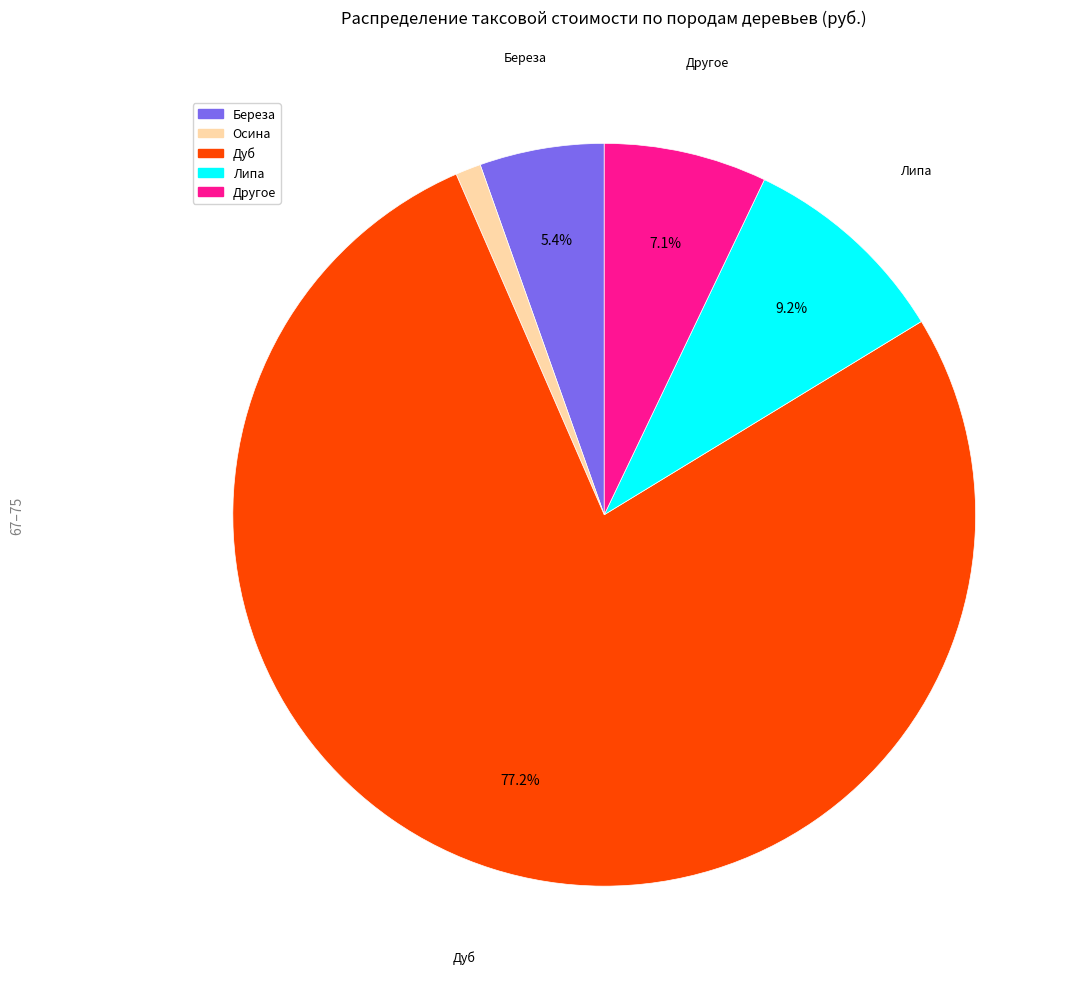

To the nearest percent, what is the difference between the largest and smallest slice percentages?

76%